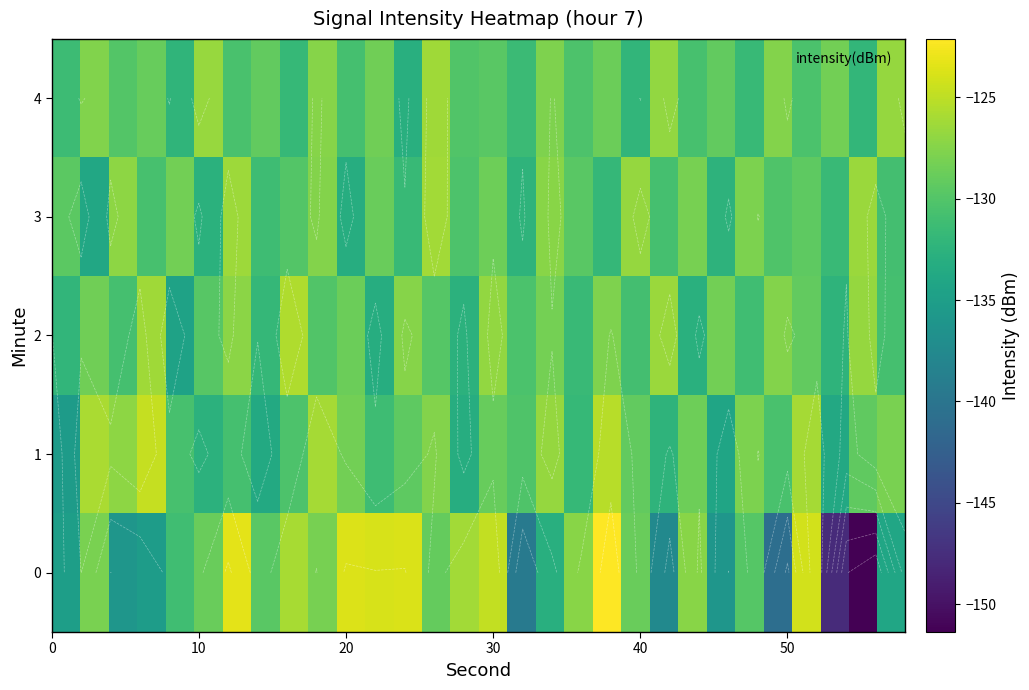

How many categories are shown in the chart?

30